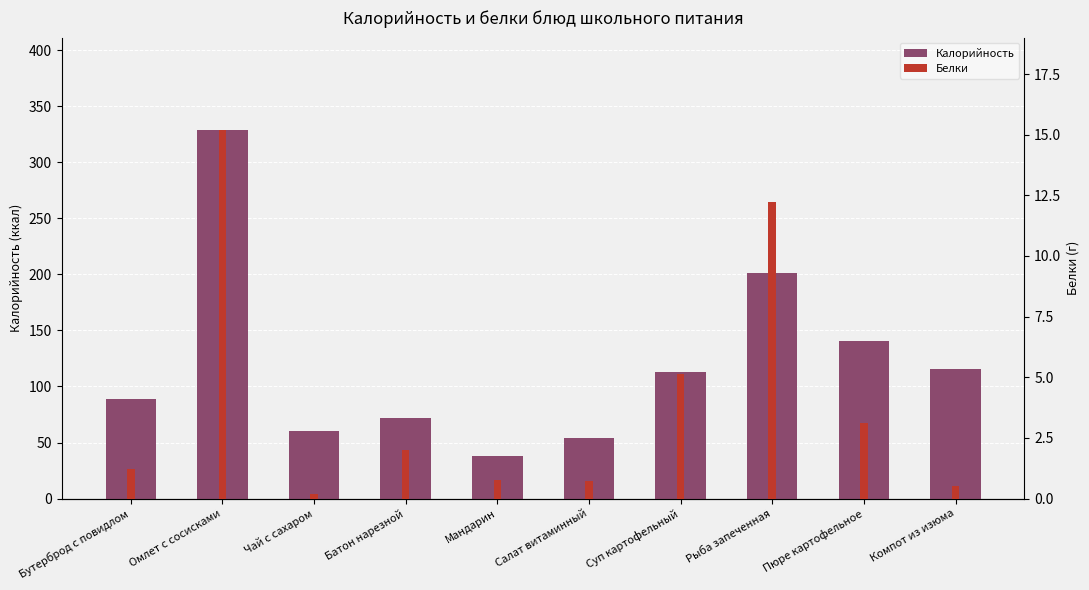

What is the difference between the highest and lowest values at Чай с сахаром?

59.8